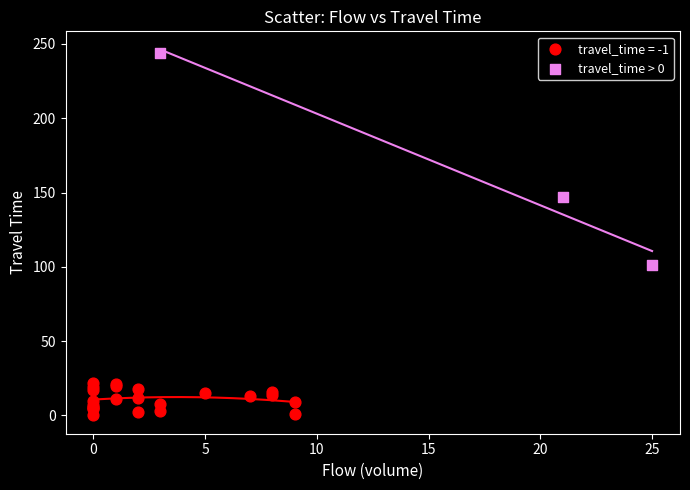

Which series reaches the maximum Y coordinate?

travel_time > 0